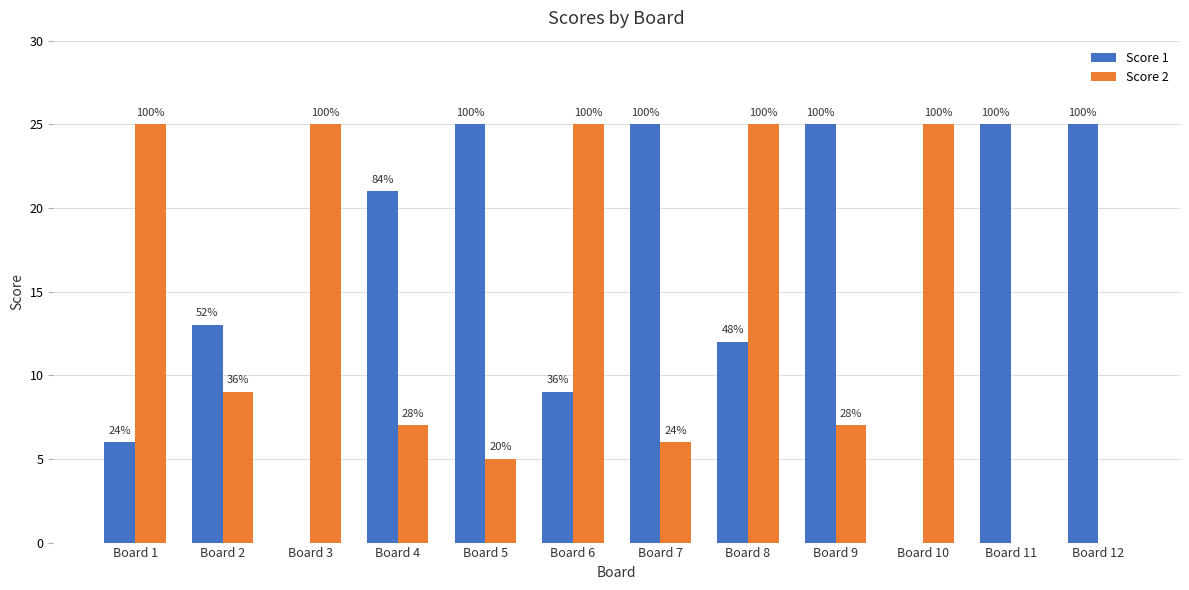

How many groups of bars are there?

12